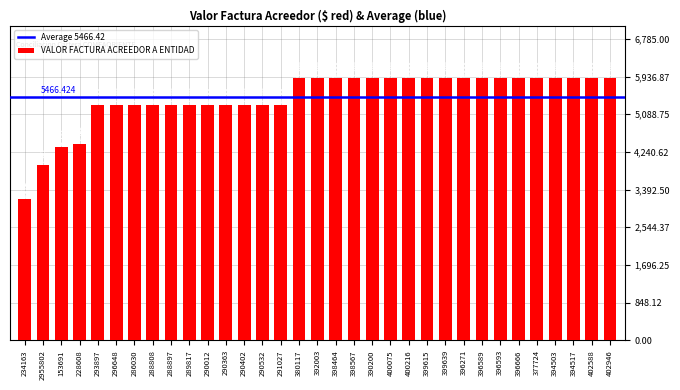

True or false: the data shows 5900 at 394517.

True